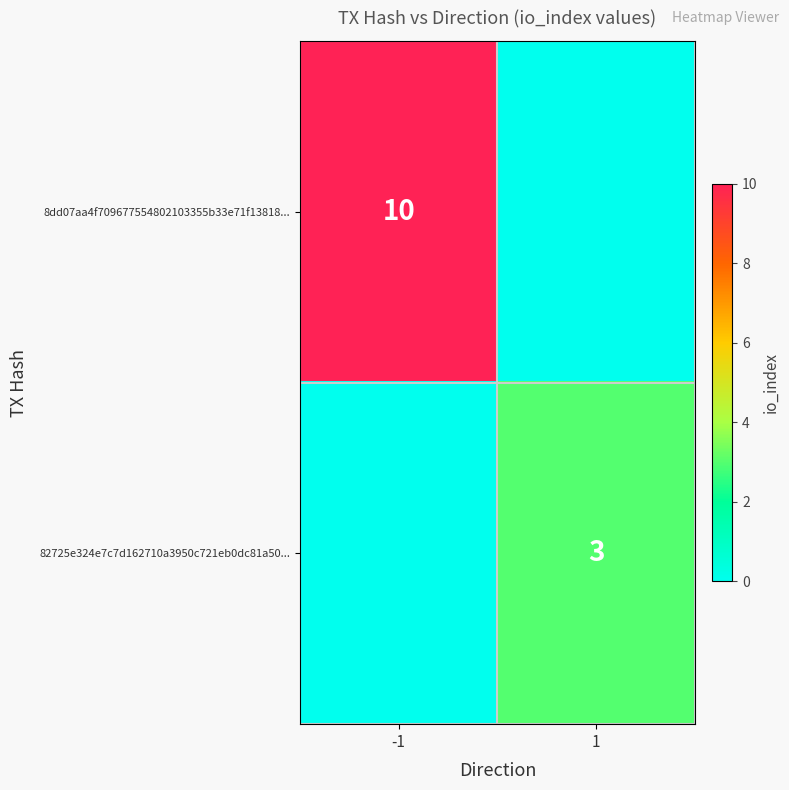

The value of 8dd07aa4f709677554802103355b33e71f13818... at -1 is 15. True or false?

False